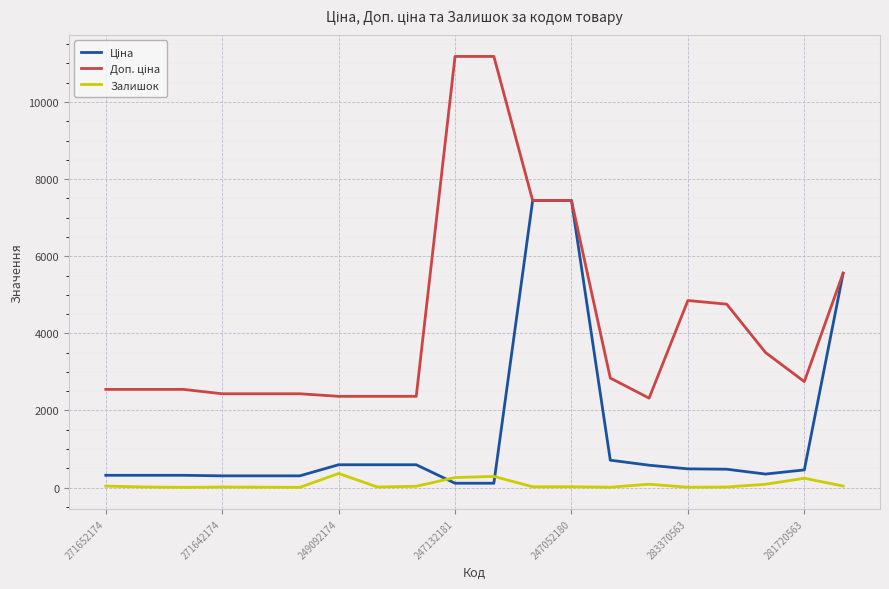

Does the chart have visible grid lines?

Yes